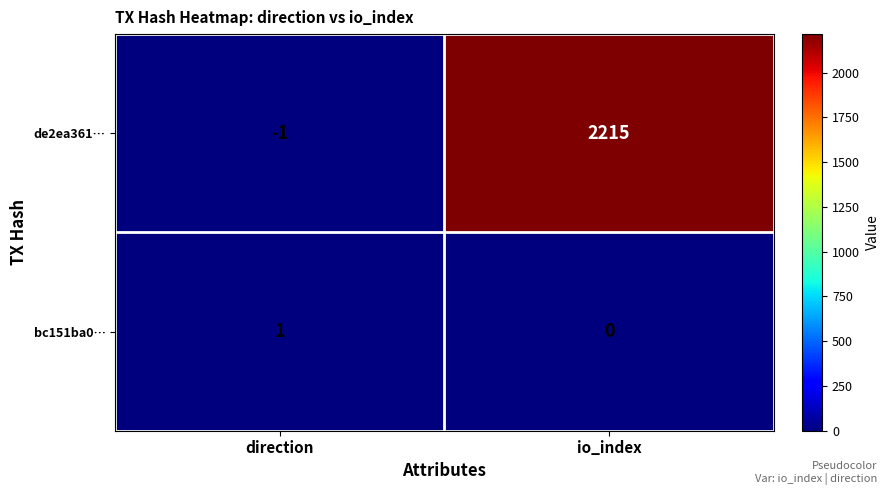

Count the number of data series in this chart.

2